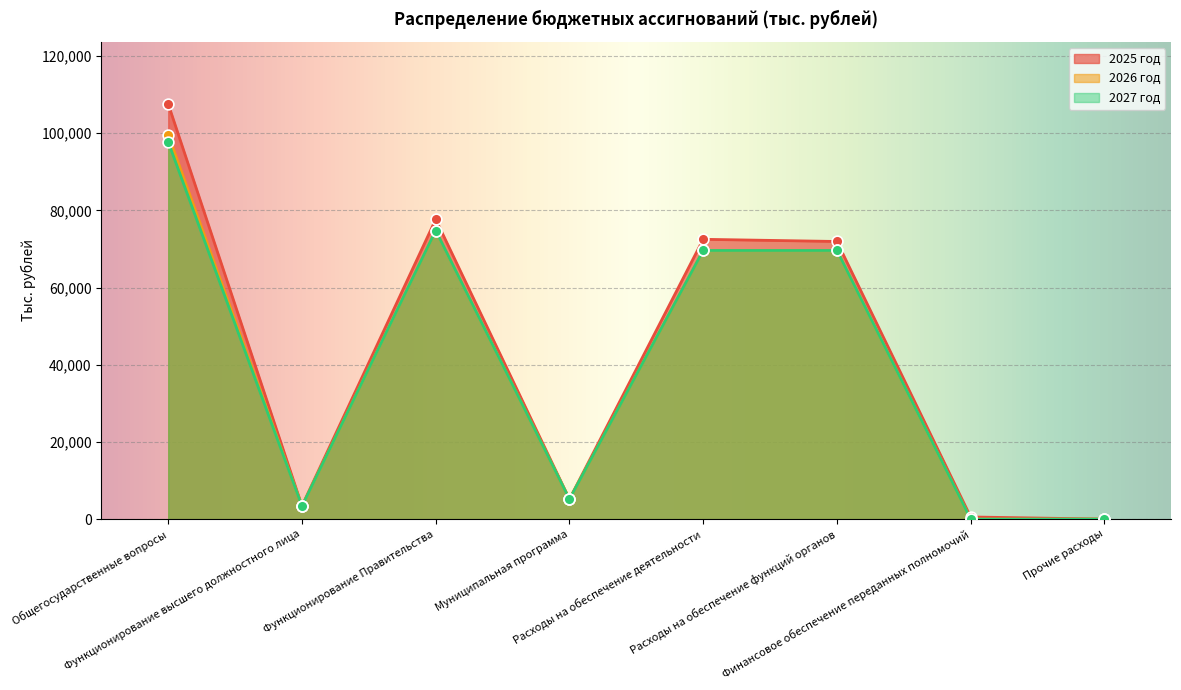

At how many categories does at least one series exceed 36094?

4